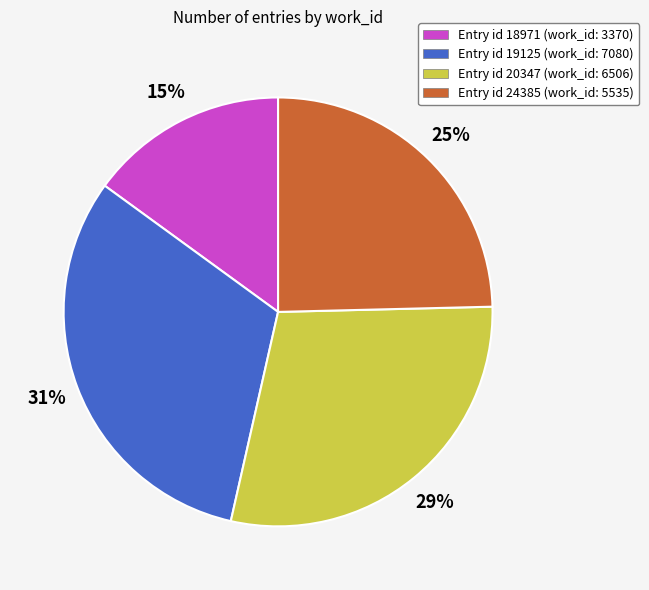

The Entry id 20347 (work_id: 6506) slice represents 29% of the pie. True or false?

True